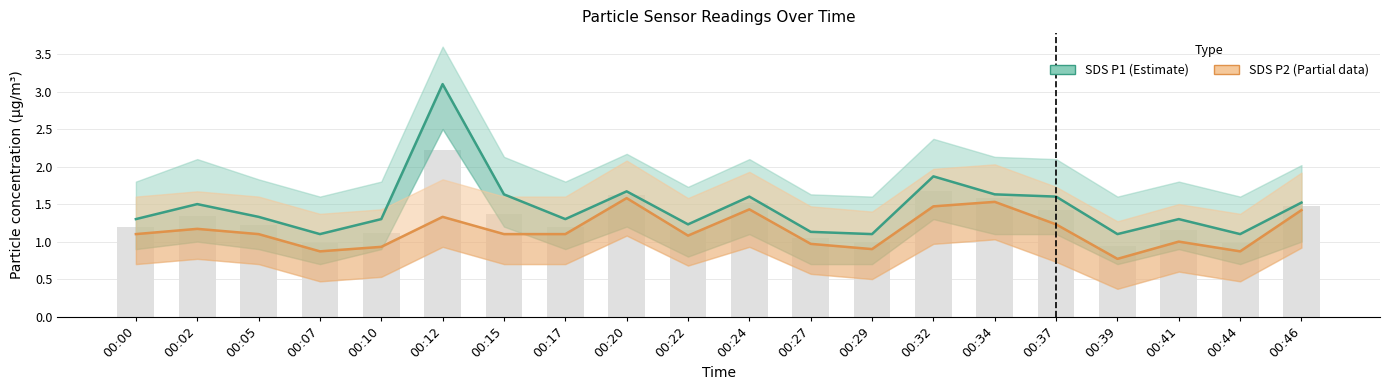

At which label does SDS_P2 (Partial) reach its peak?

00:20